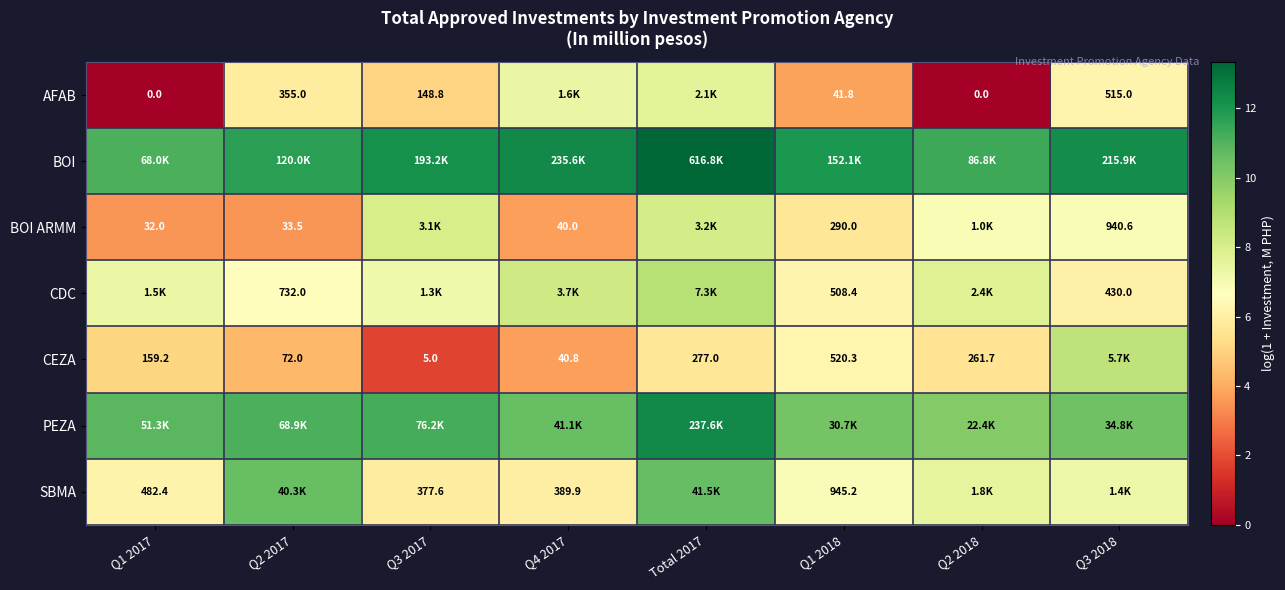

What is the maximum value shown in the chart?

13.3